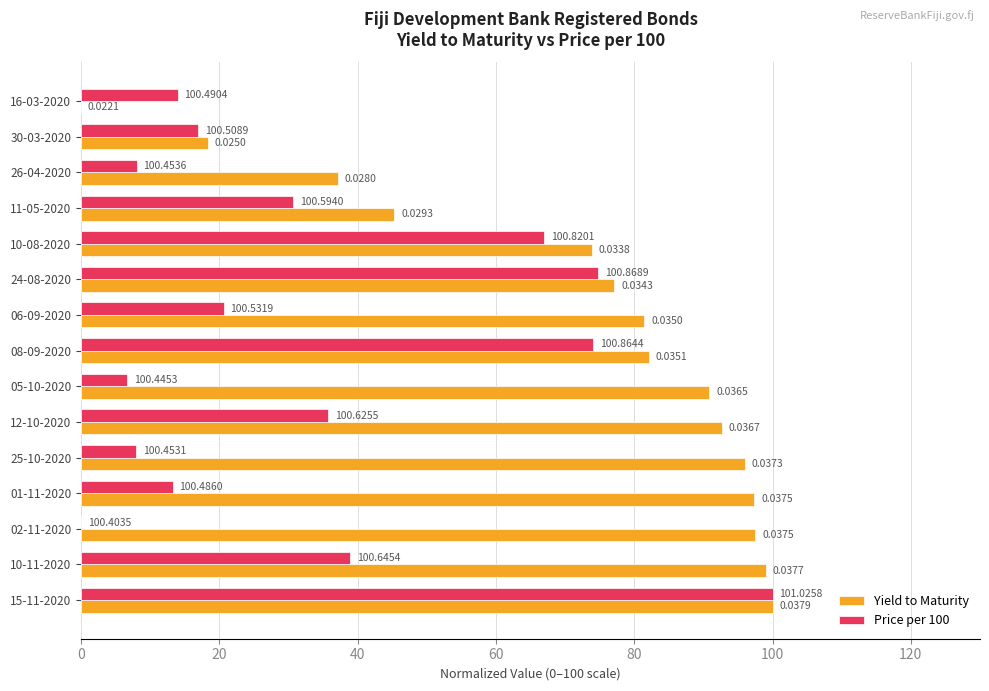

Which series changed the most between 30-03-2020 and 11-05-2020?

Yield to Maturity